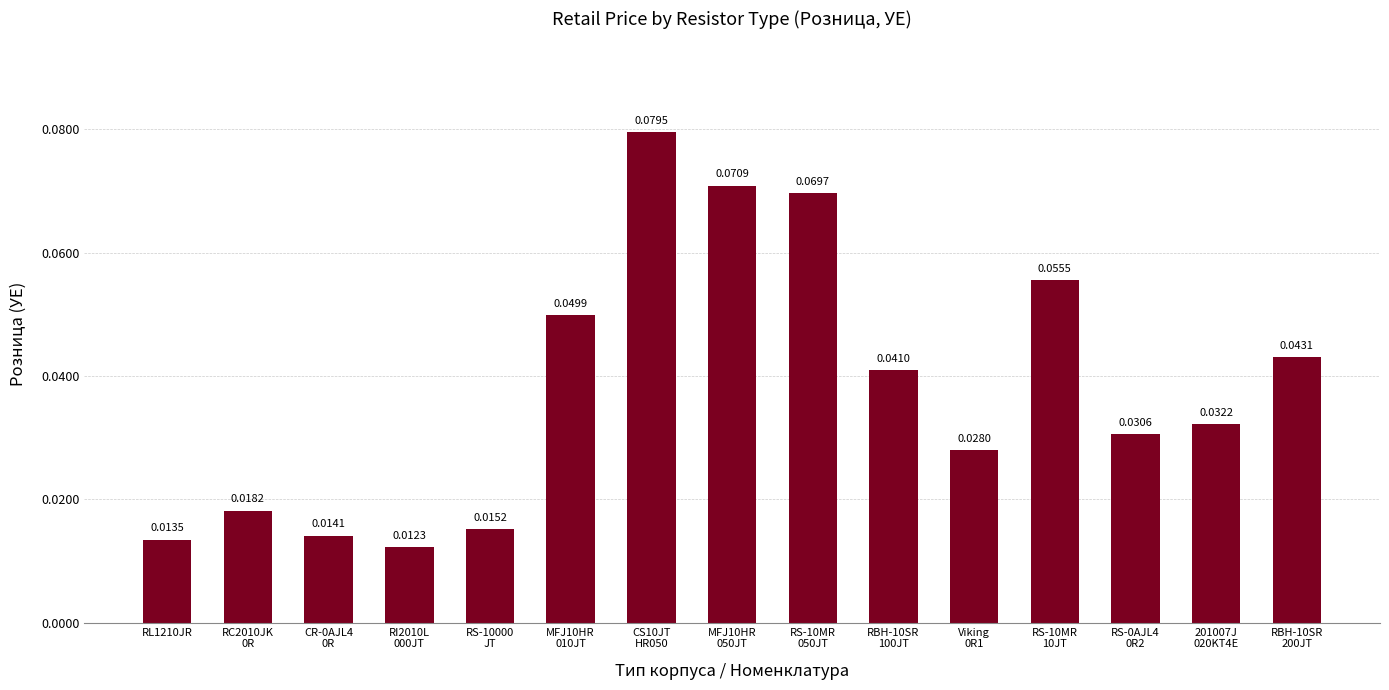

What is the sum of all values?

0.6